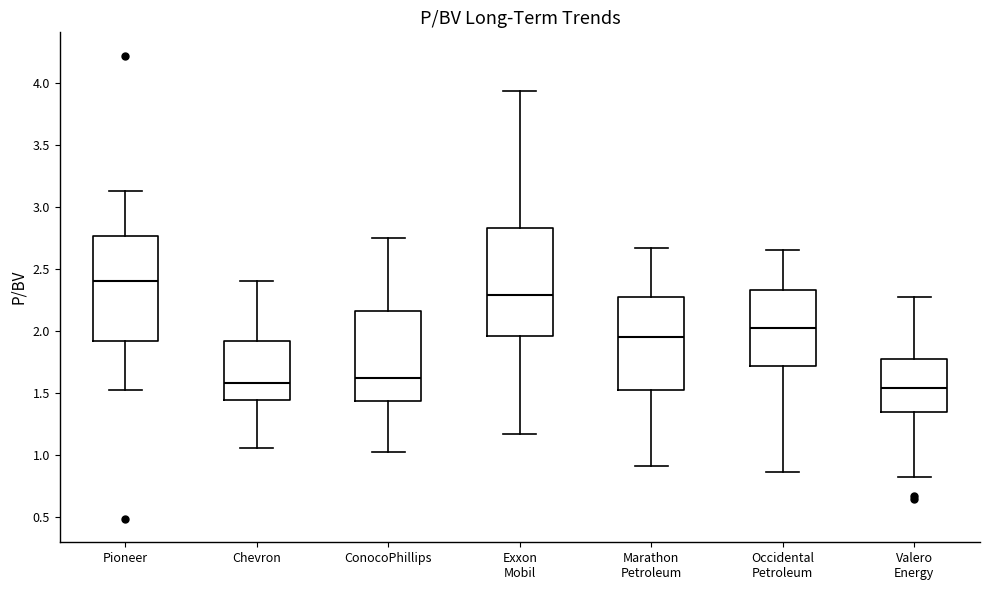

Which box has the highest median line?

Pioneer